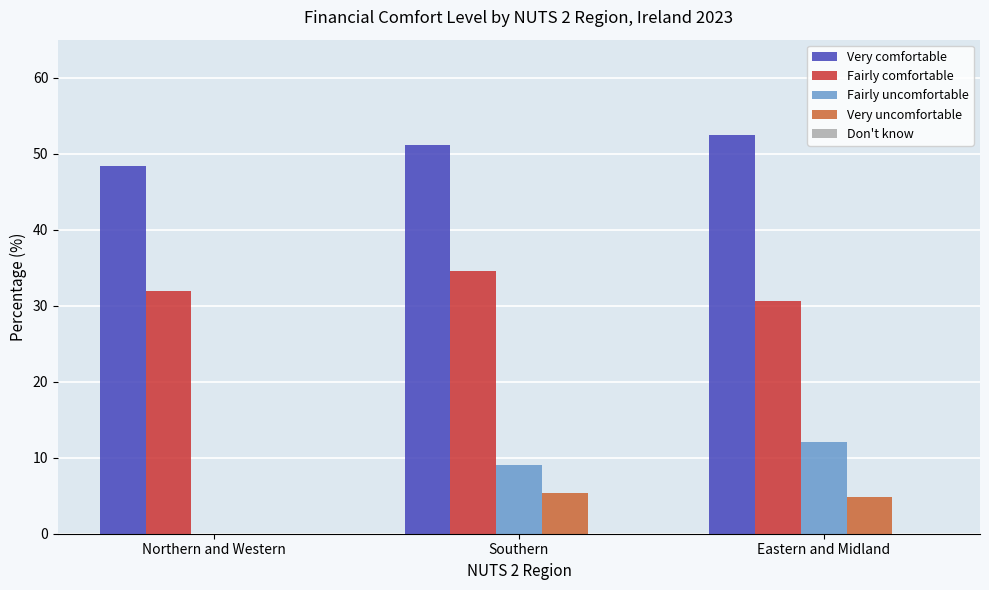

How many series are shown in this chart?

4